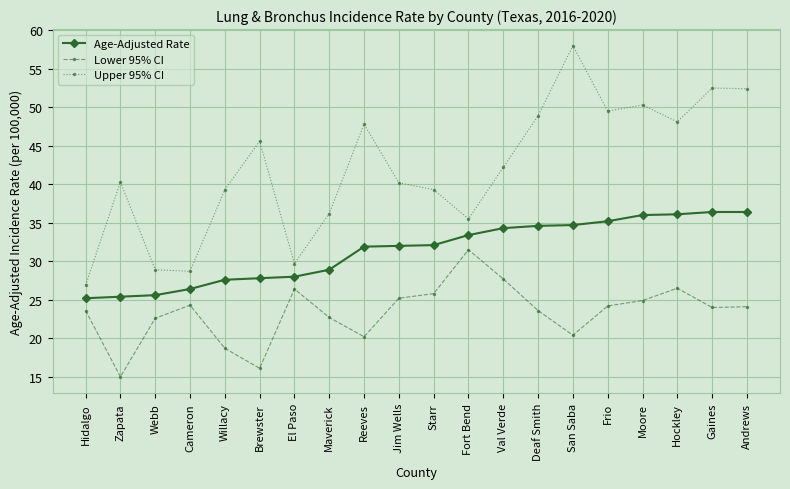

What is the lowest value of the Upper 95% CI series?

26.9